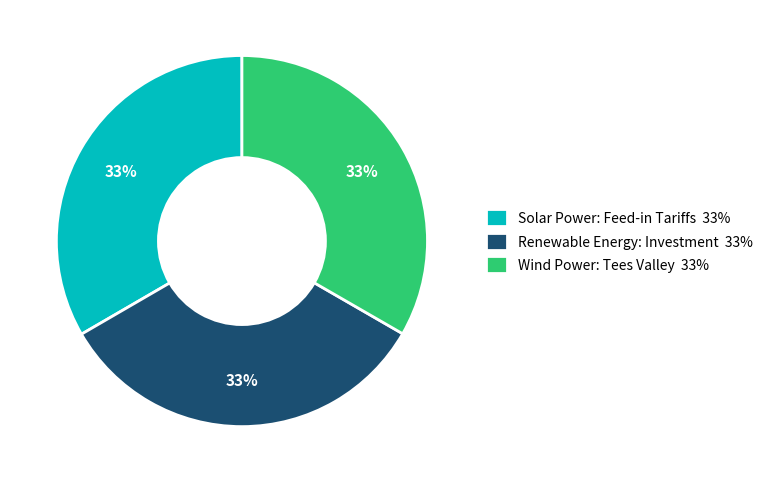

How many slices are in this pie chart?

3